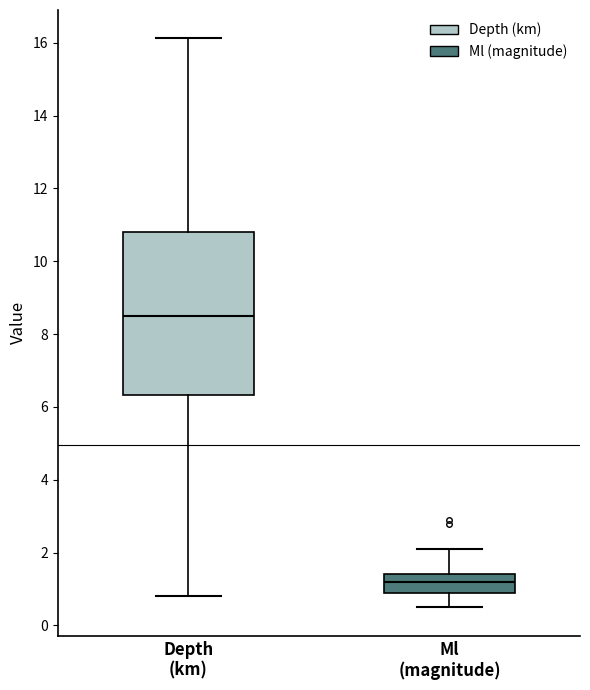

Comparing the boxes themselves (not the whiskers), which one is the tallest?

Depth (km)